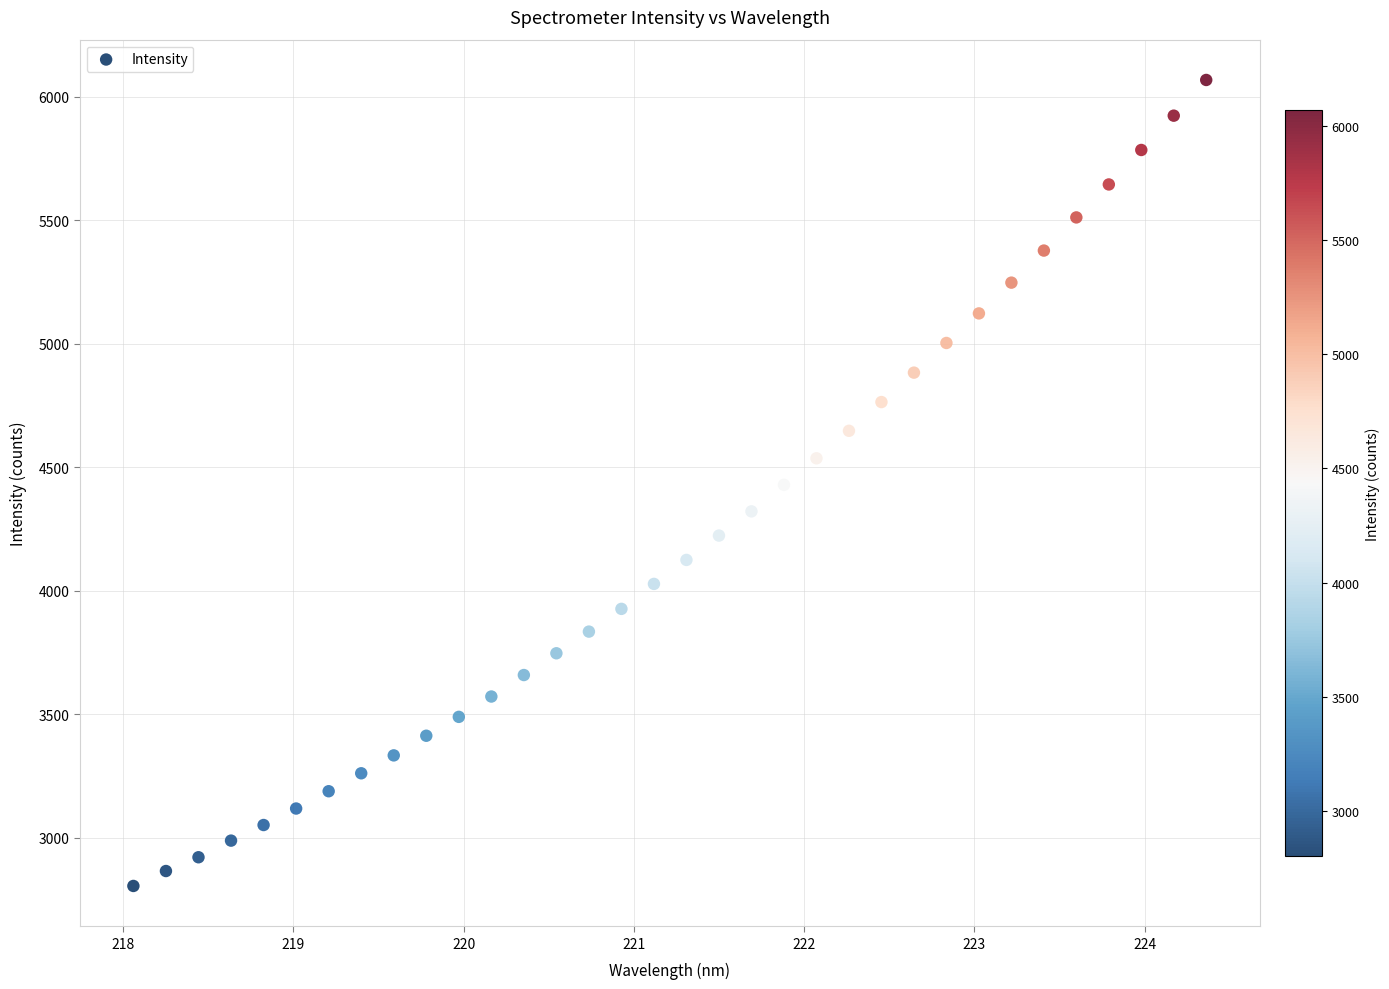

What is the range of X values (max minus min)?

6.3